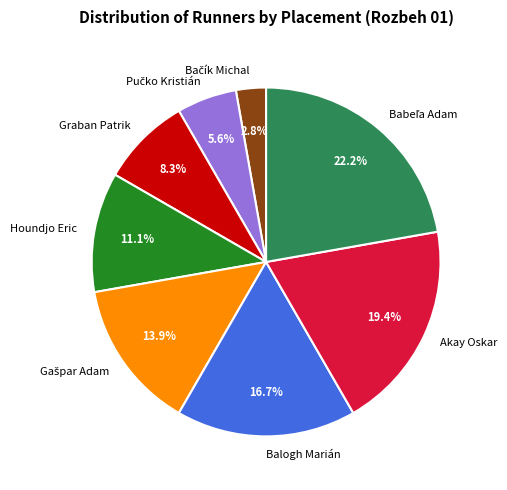

Is there any slice that represents more than half of the pie?

No